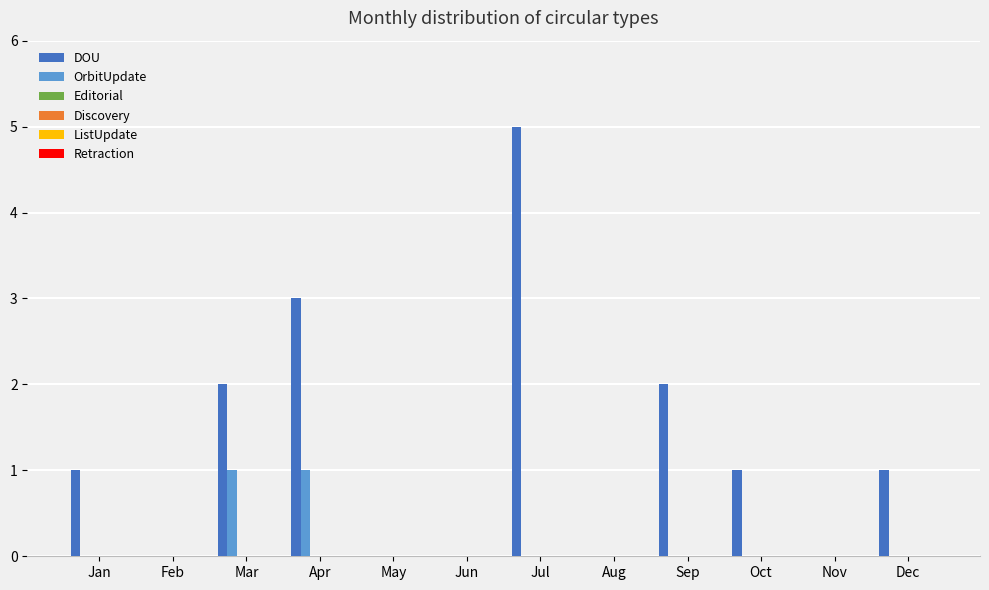

Which series has the largest total across all categories?

DOU